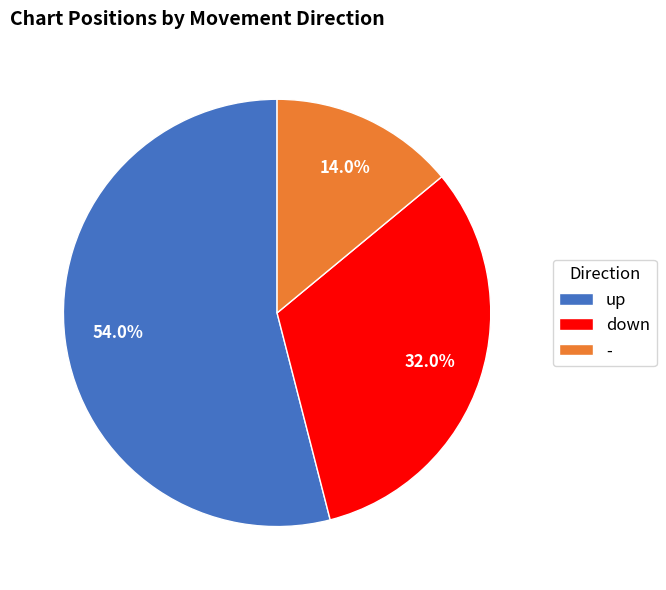

To the nearest percent, what is the average slice percentage?

33%